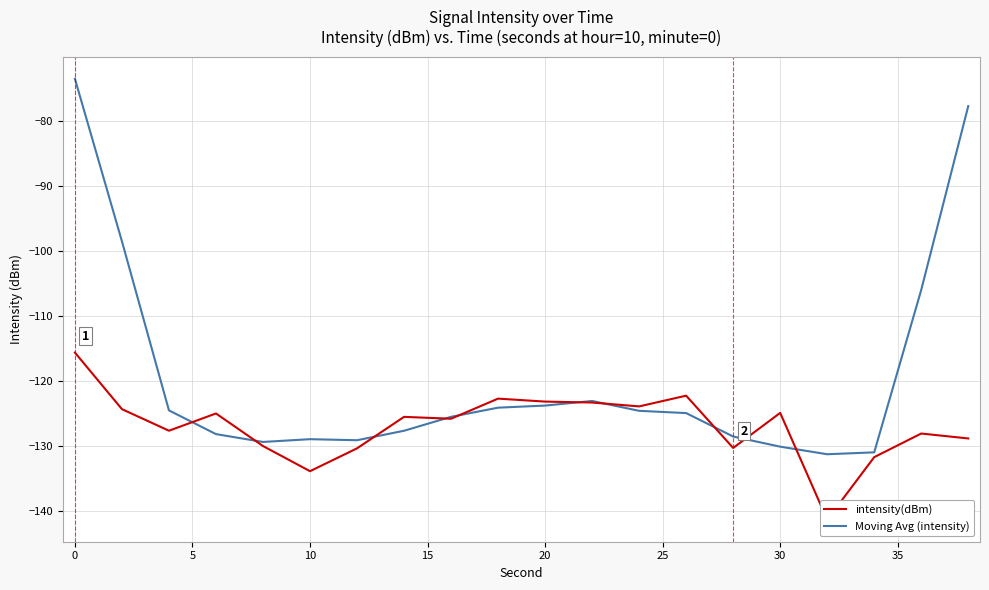

What is the minimum value for Moving Avg (intensity)?

-131.2